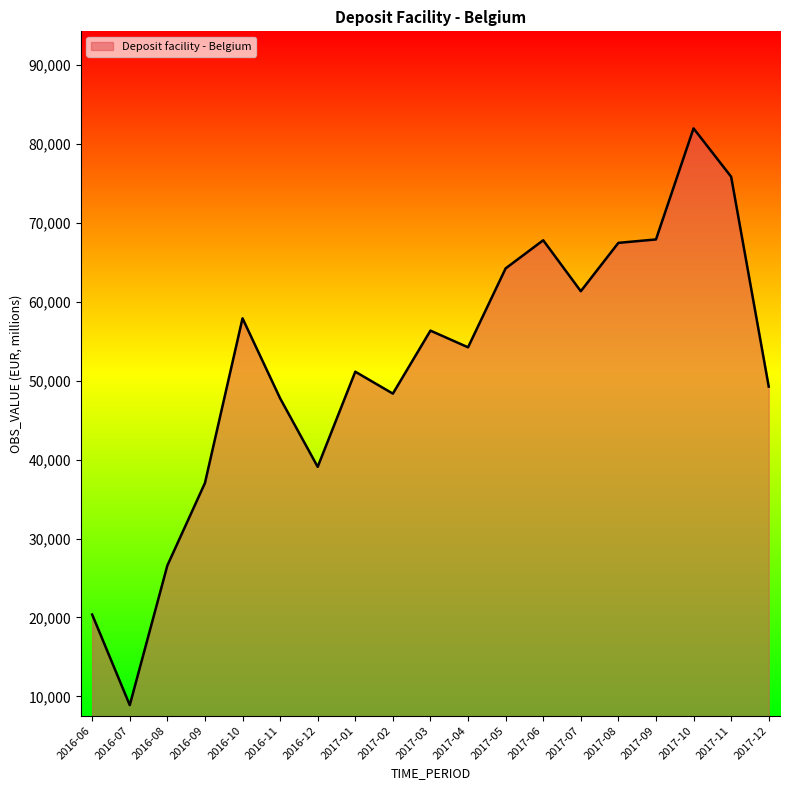

What is the difference between the values at 2017-02 and 2017-04?

5868.3